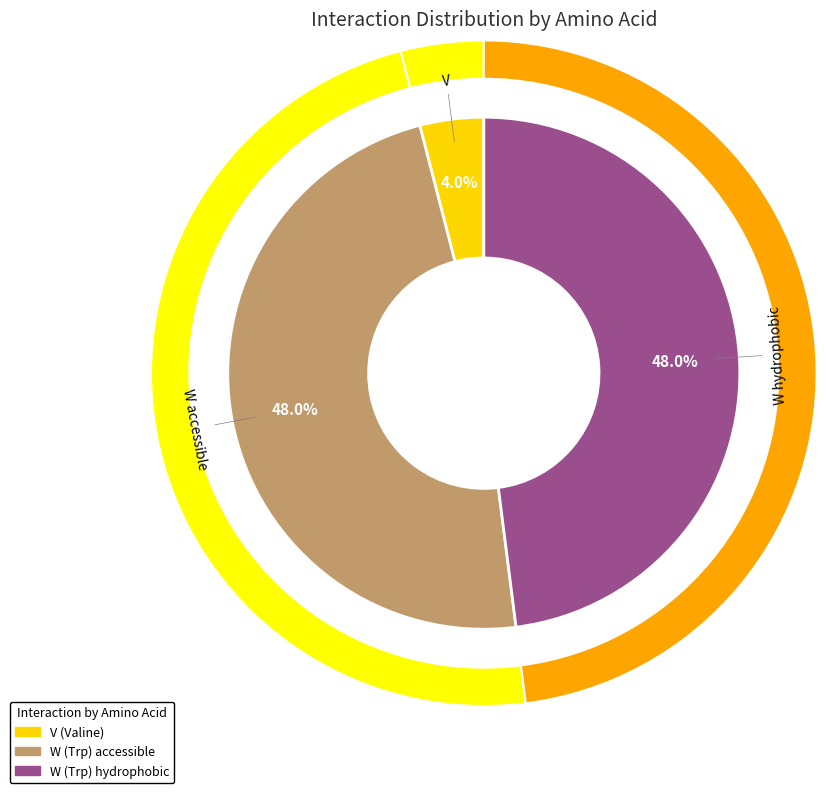

Is the sum of V (37) and W (441) - hydrophobic greater than half?

Yes